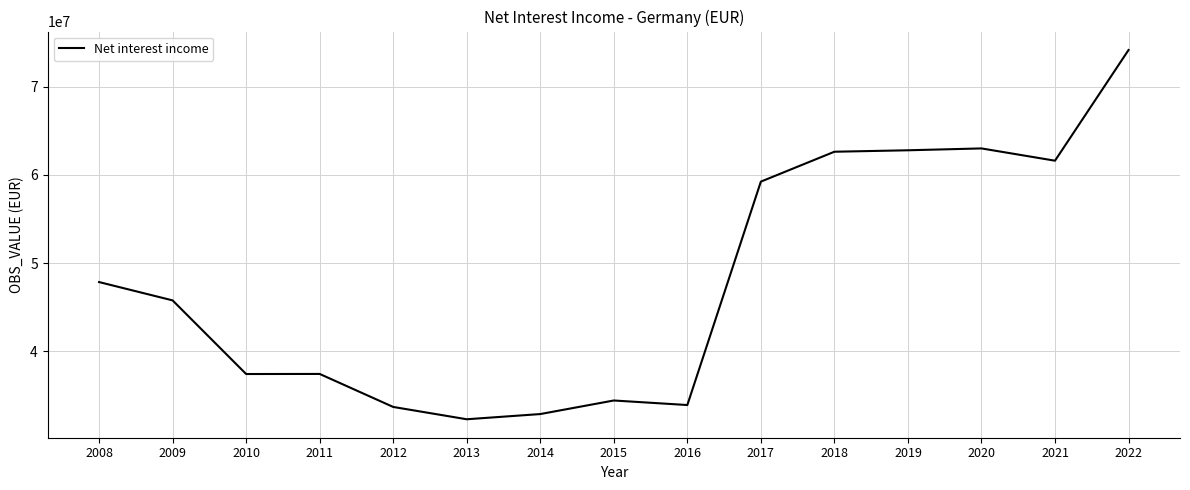

What is the smallest value displayed?

32319975